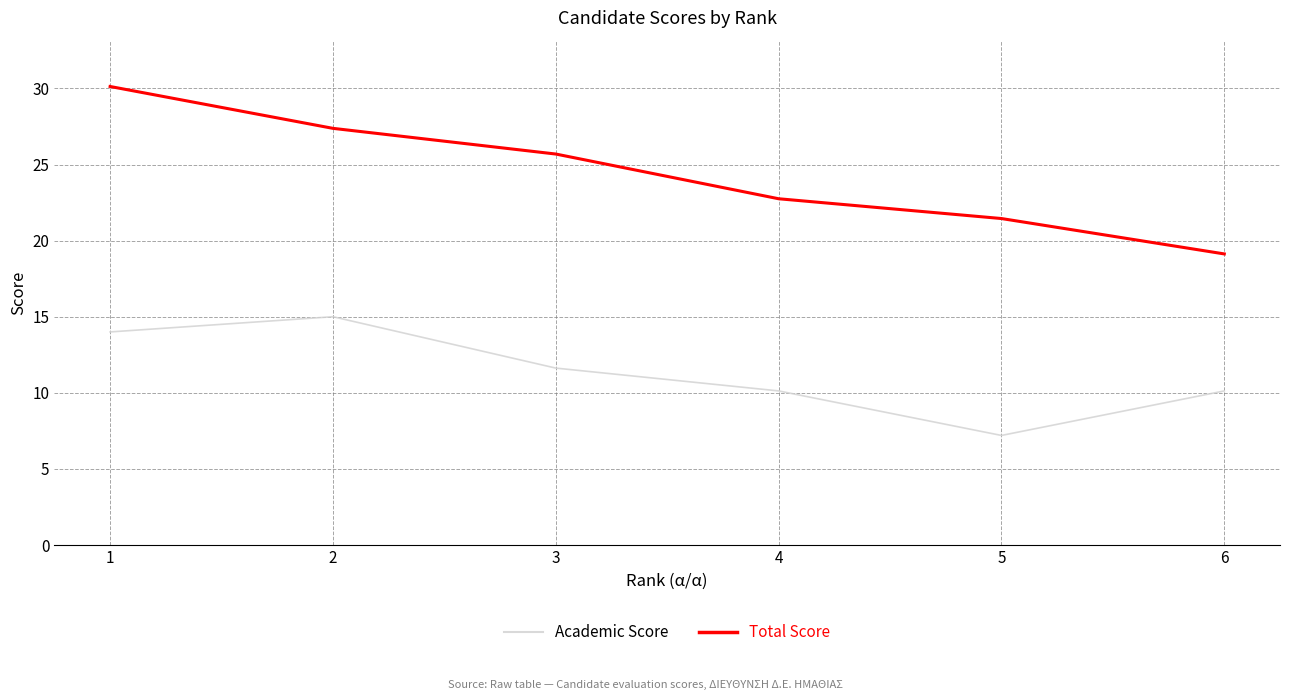

Which category has the lowest value in the Total Score series?

6